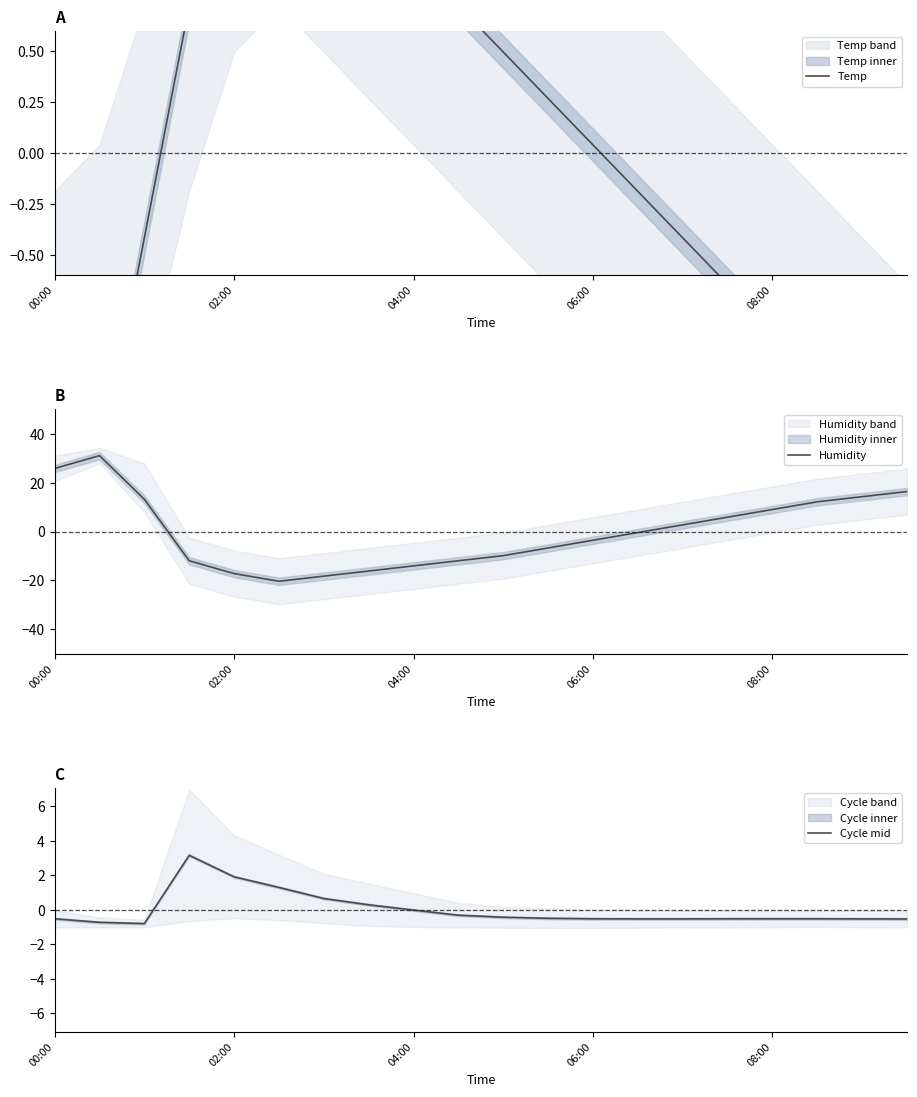

Which series has the largest total across all categories?

Cycle mid